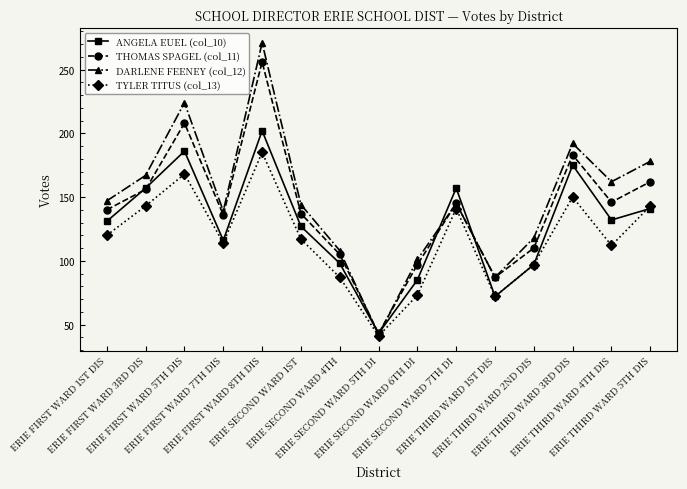

What is the spread (max minus min) of values at ERIE THIRD WARD 1ST DIS?

15